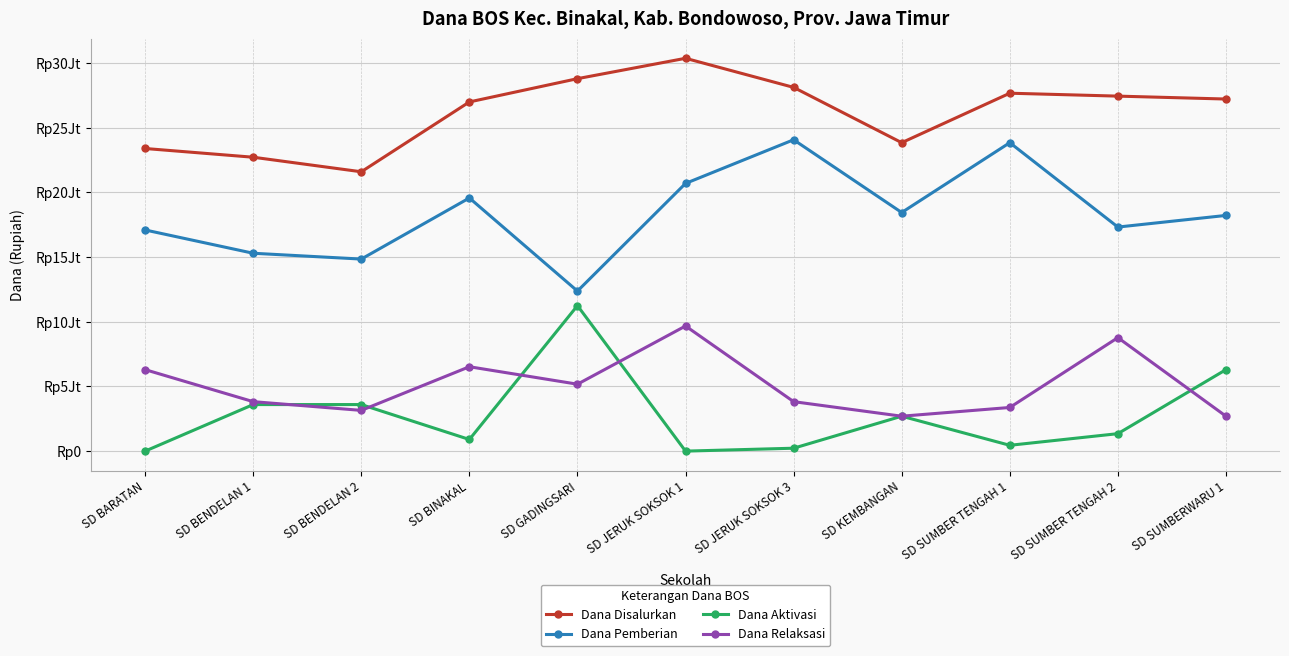

Is this an area chart (filled region under the line)?

No